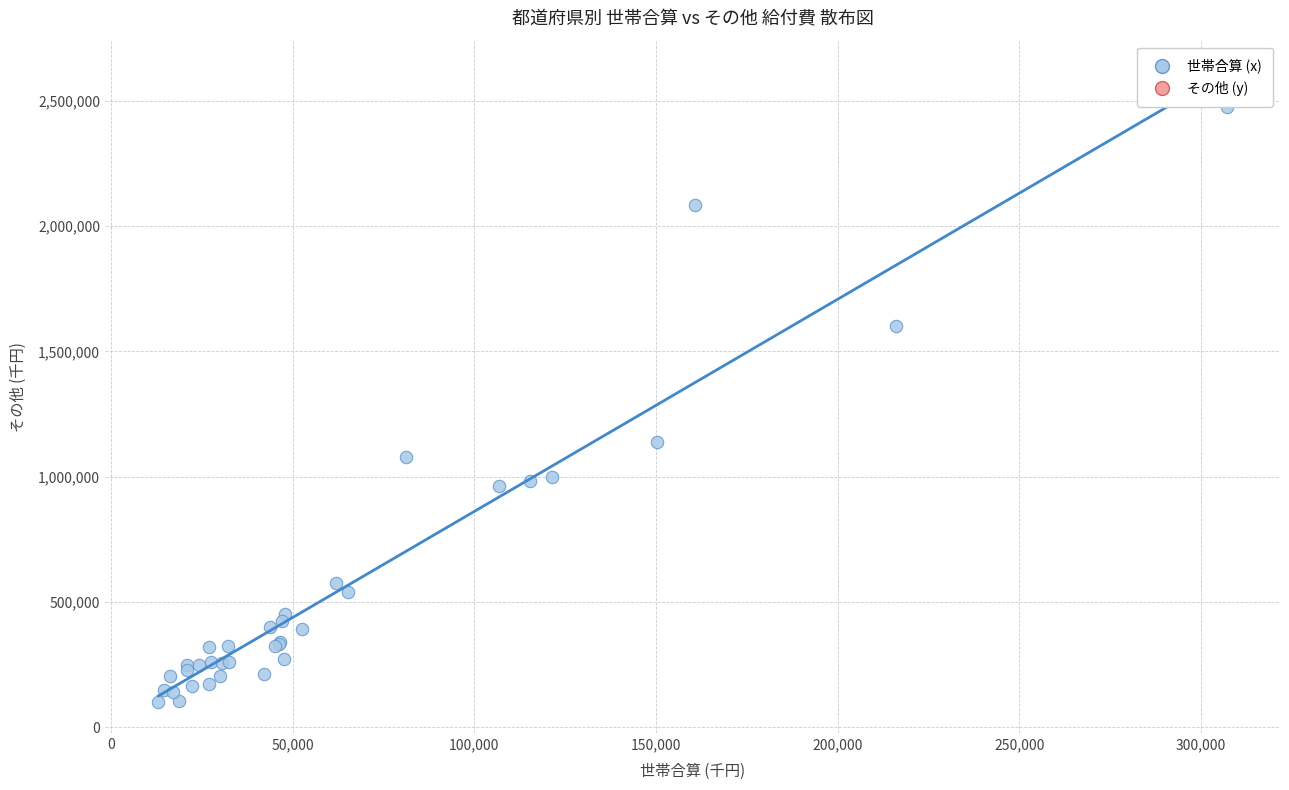

What Y value in the scatter plot is closest to 1289372?

1137206.2